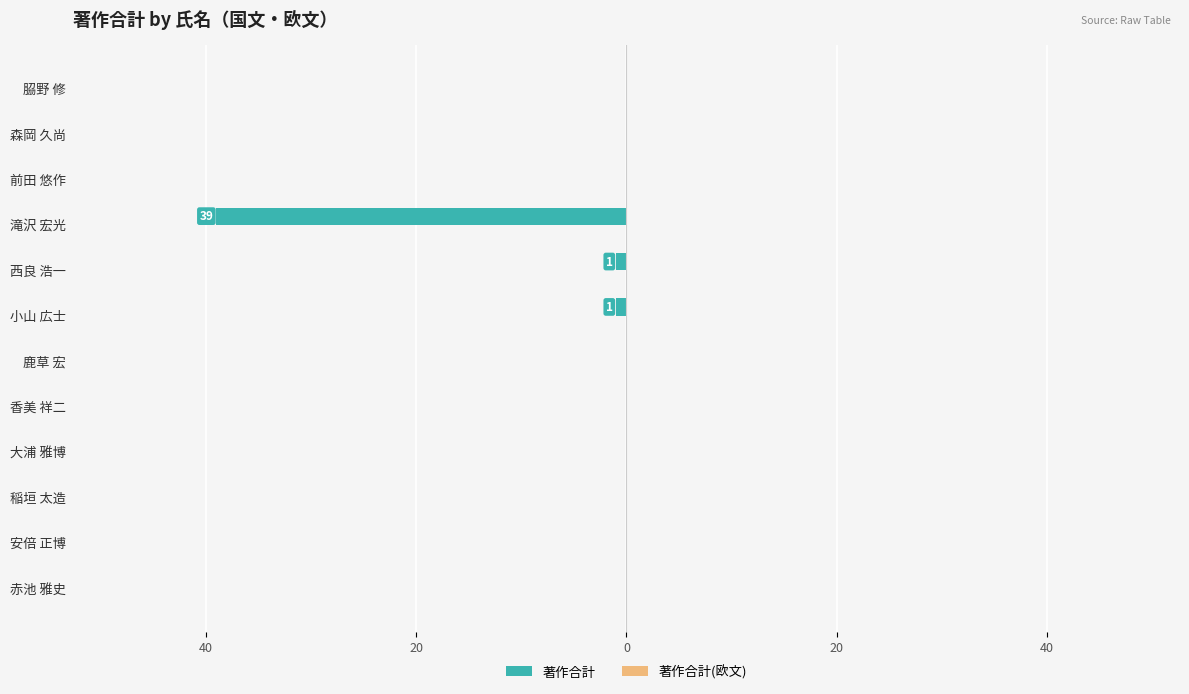

Are the bars horizontal?

Yes